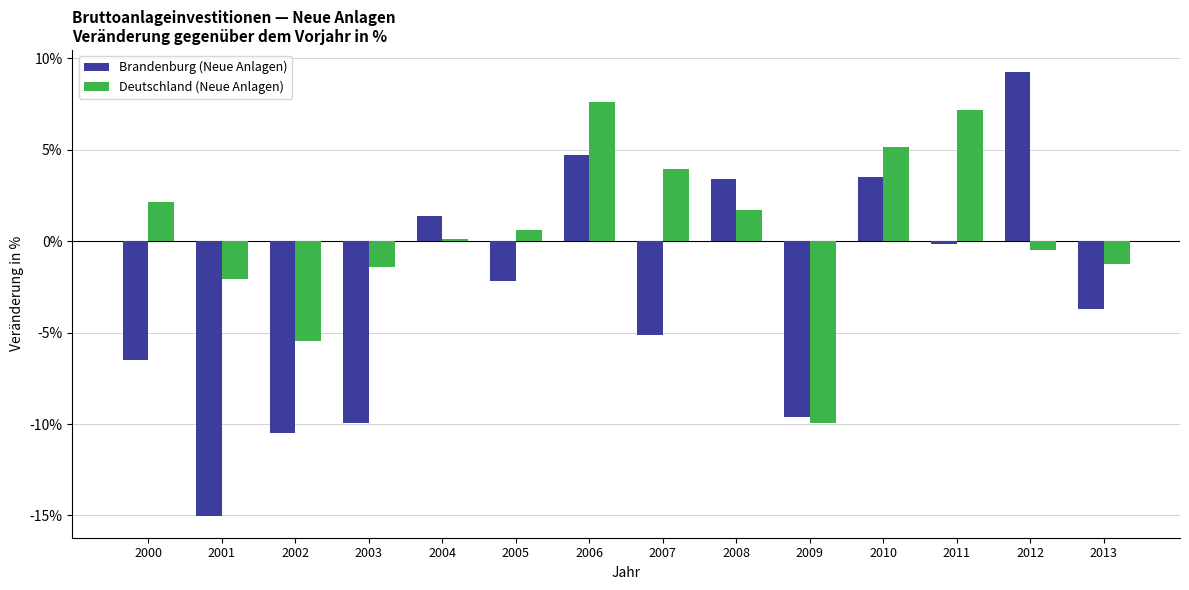

Rank the series at 2008 from highest to lowest value.

Brandenburg (Neue Anlagen), Deutschland (Neue Anlagen)